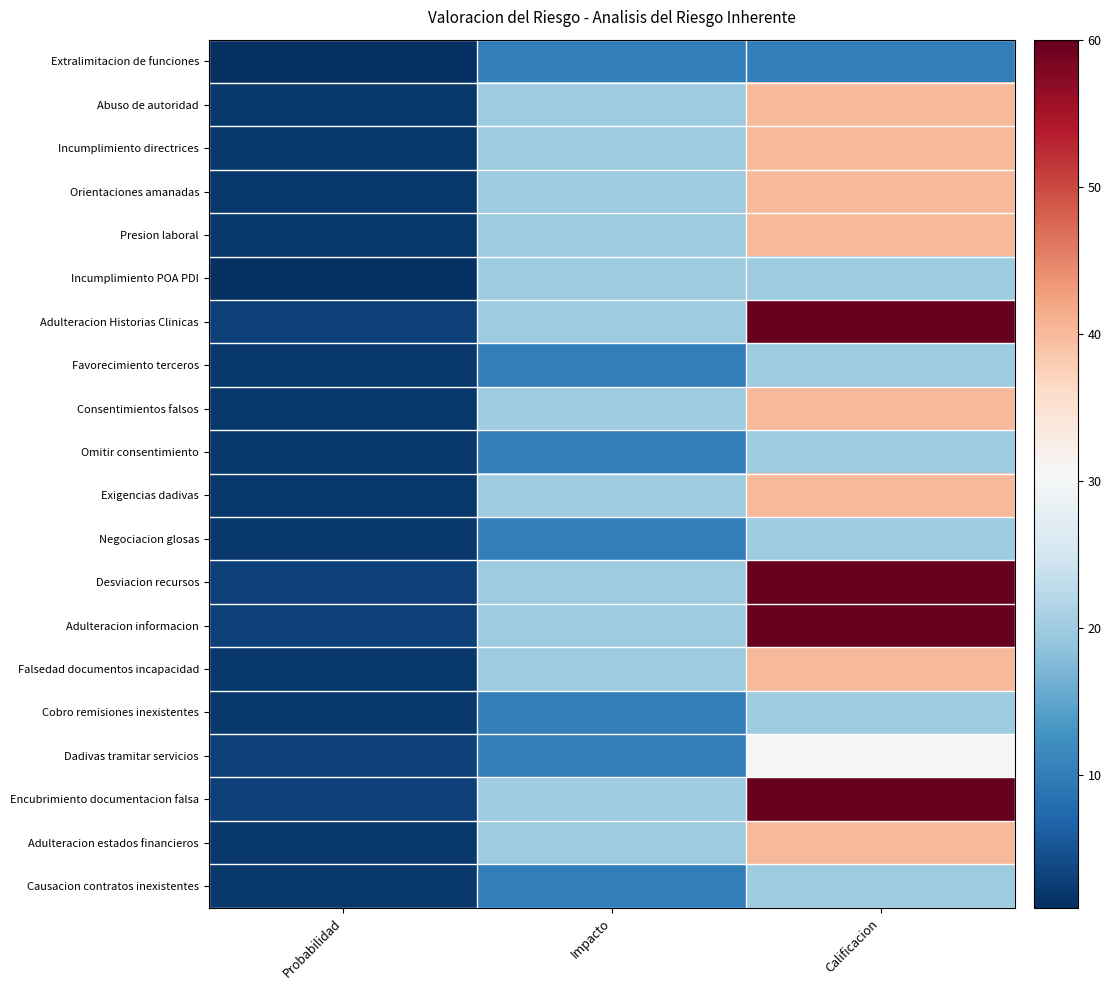

At which category is the sum across all series the highest?

Calificacion